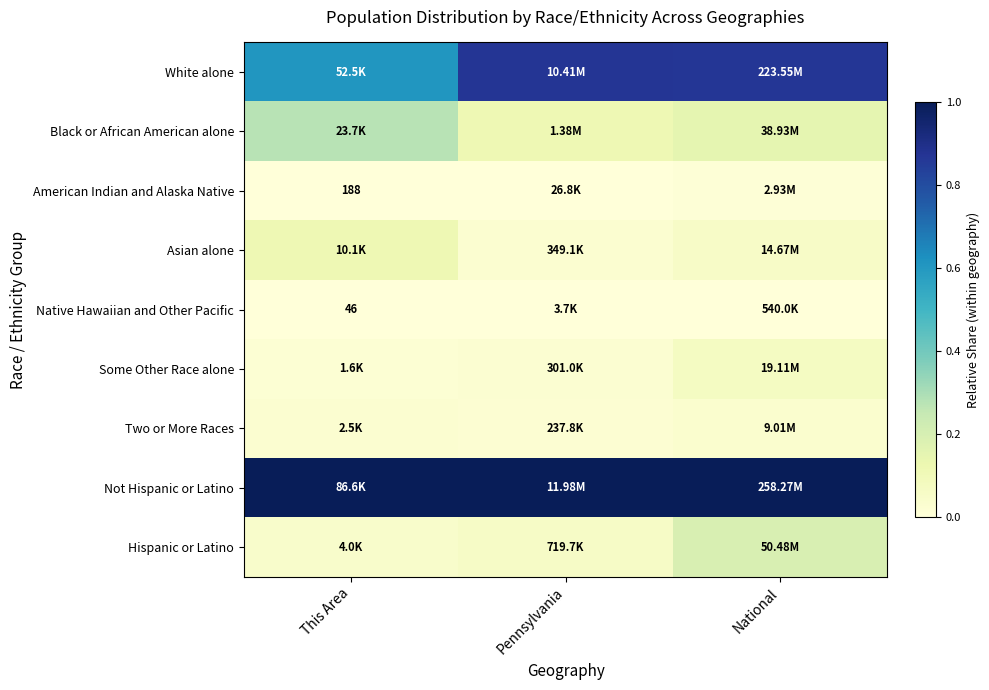

The Some Other Race alone series shows 0.1 at National. True or false?

False